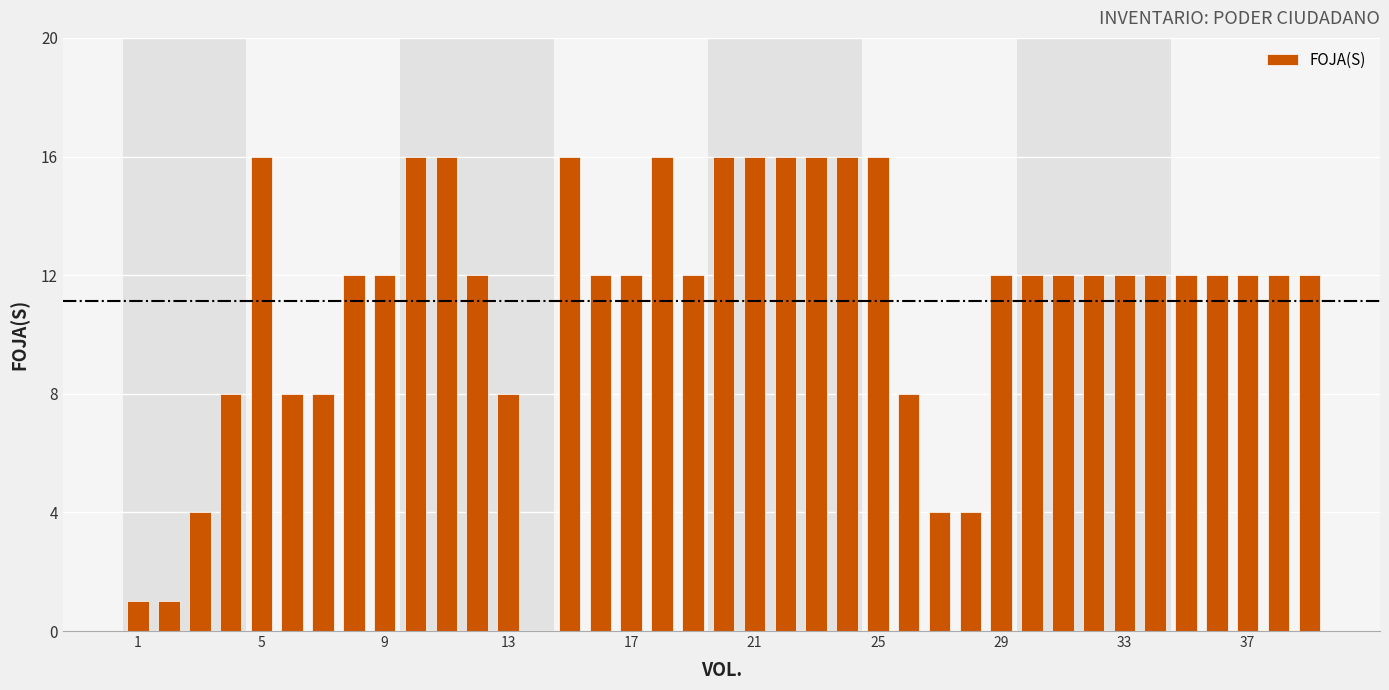

What is the greatest value displayed?

16